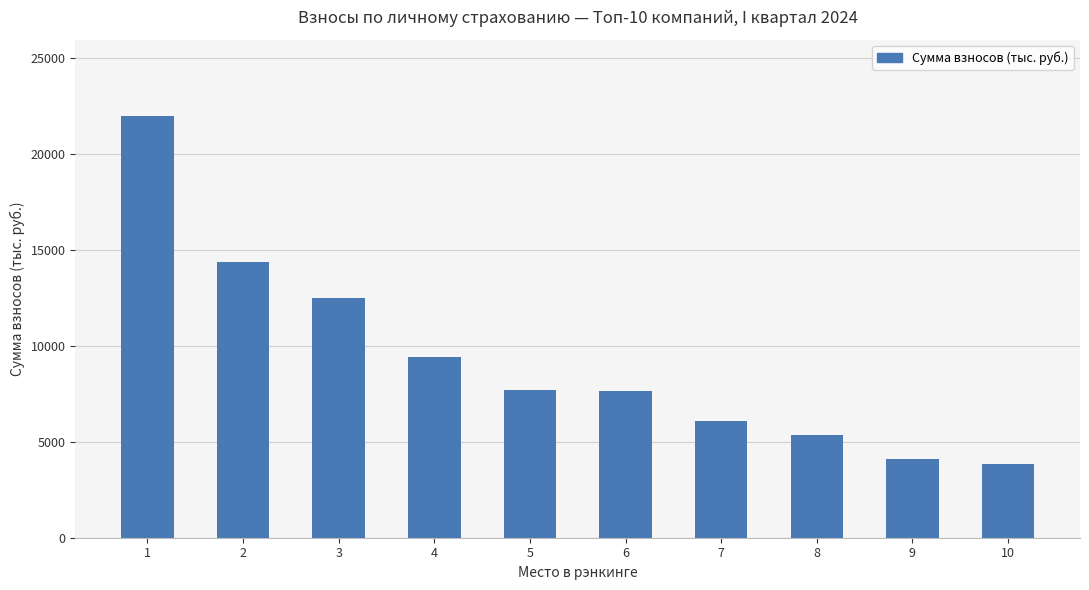

Where does the data first go above 7715?

1